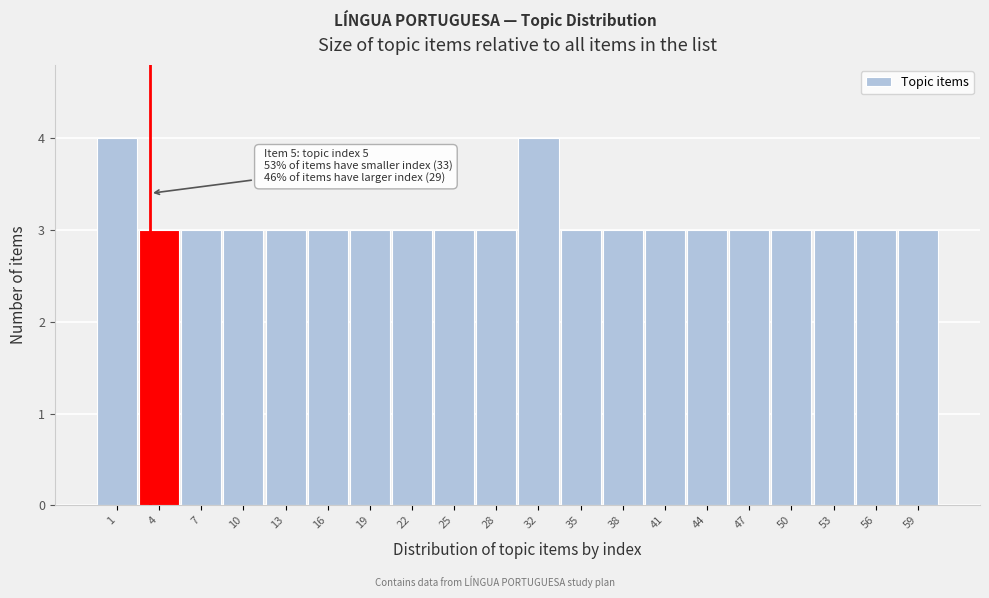

Reading right to left, what are all the values shown in this chart?

59=3	56=3	53=3	50=3	47=3	44=3	41=3	38=3	35=3	32=4	28=3	25=3	22=3	19=3	16=3	13=3	10=3	7=3	4=3	1=4